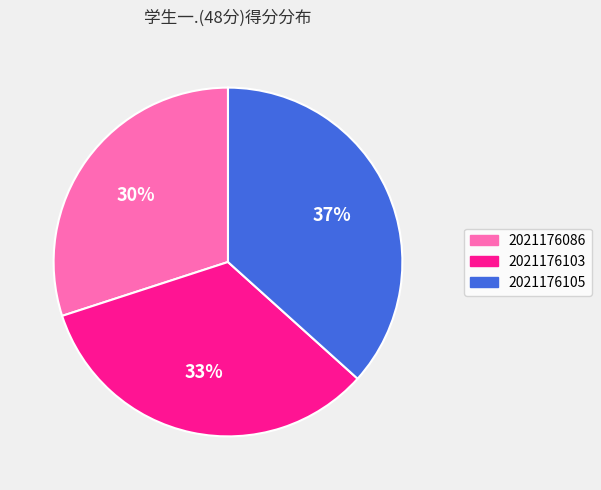

Which slice is the largest?

2021176105